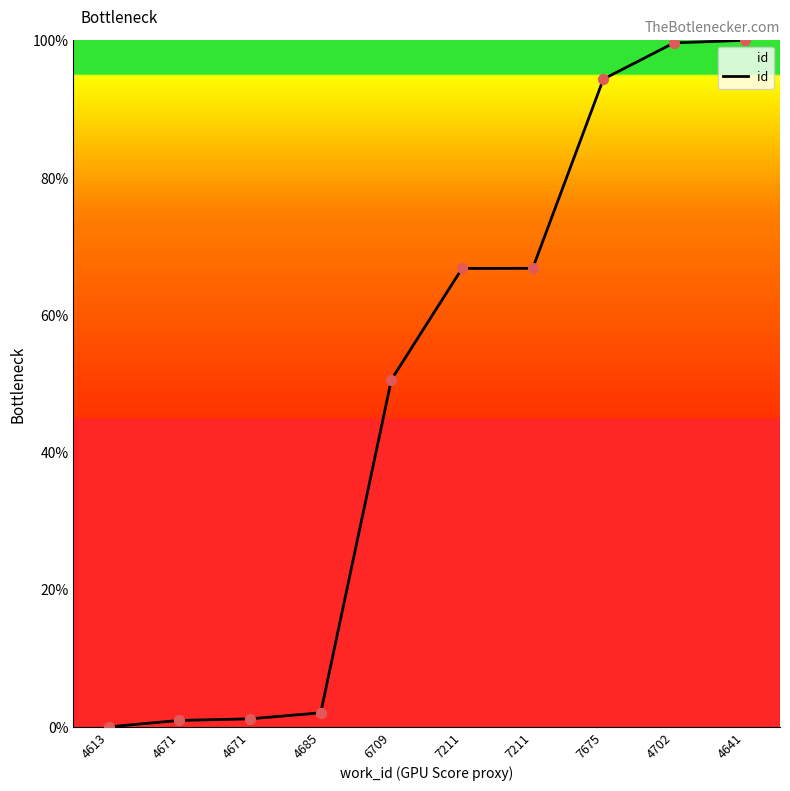

Does the chart have visible grid lines?

No